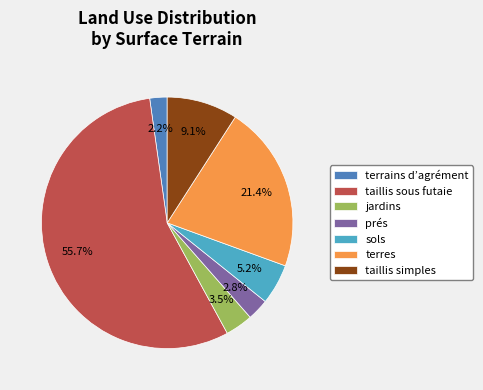

Which category has the biggest portion of the pie?

taillis sous futaie